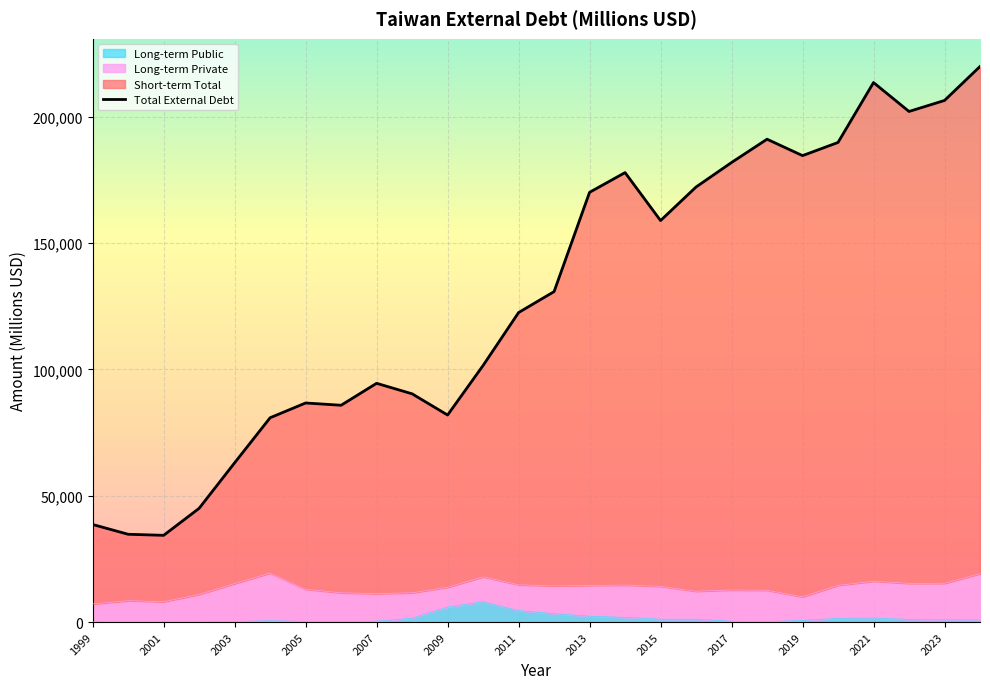

True or false: Long-term Total and Total External Debt intersect in this chart.

False